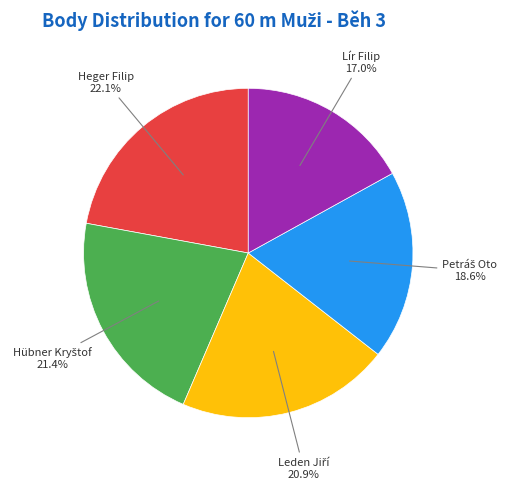

How many slices are in this pie chart?

5